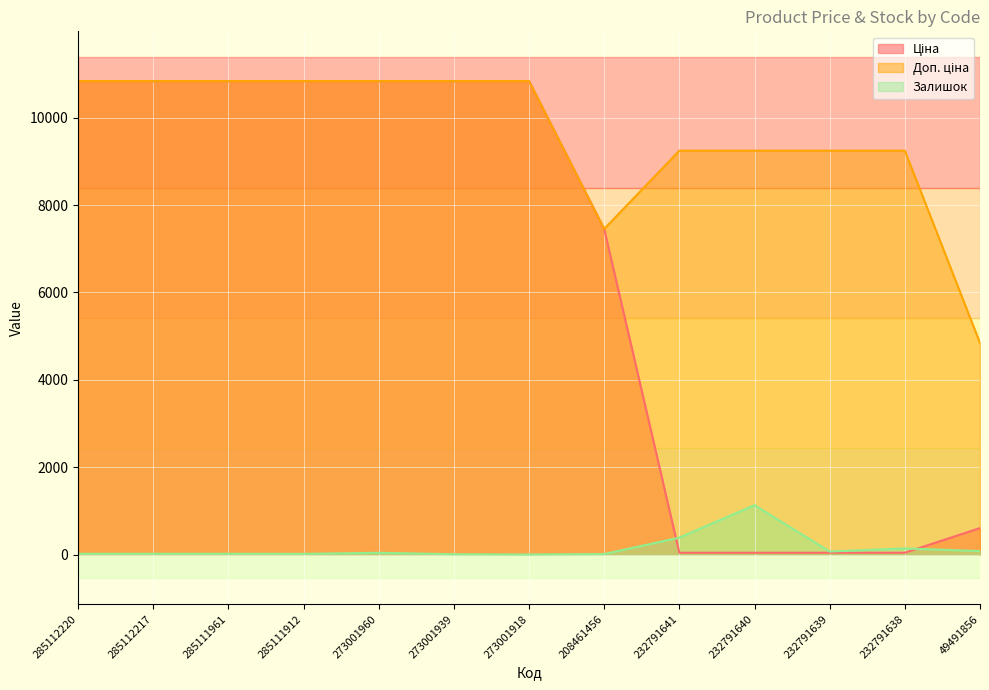

Where is the first local minimum for Доп. ціна?

208461456